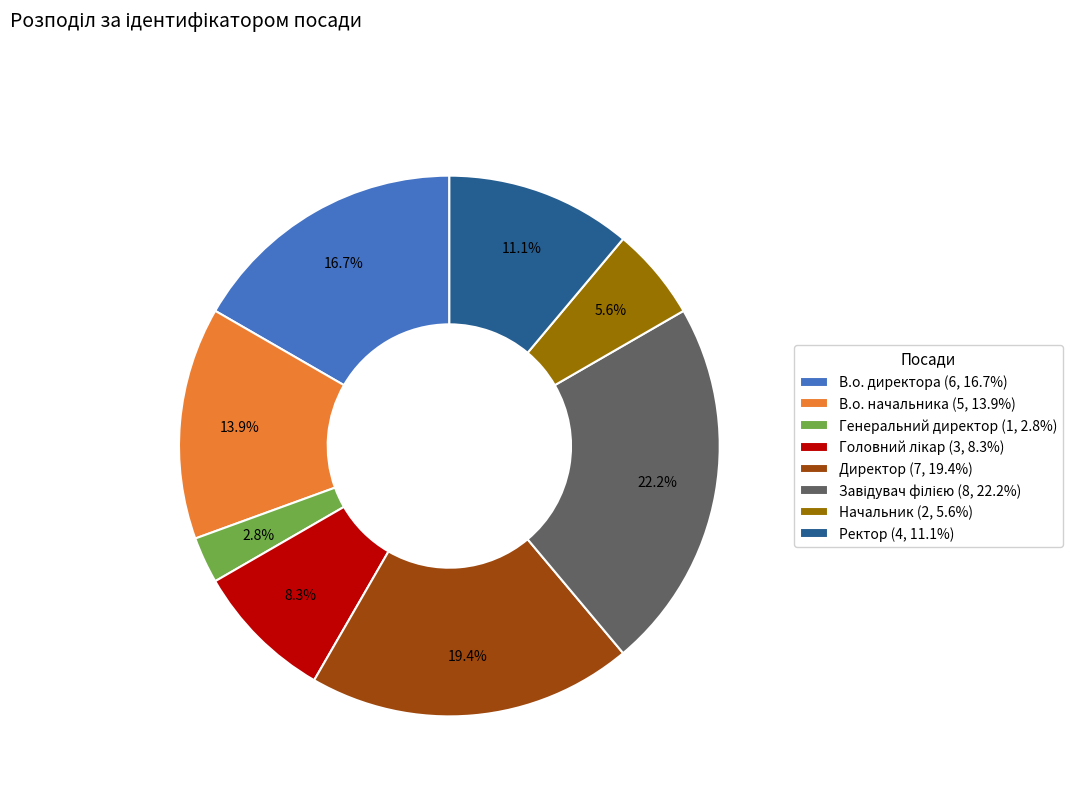

Is В.о. начальника the majority of the pie?

No